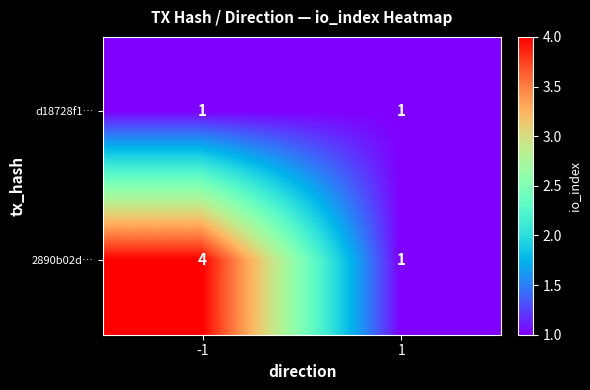

What is the greatest value displayed?

4